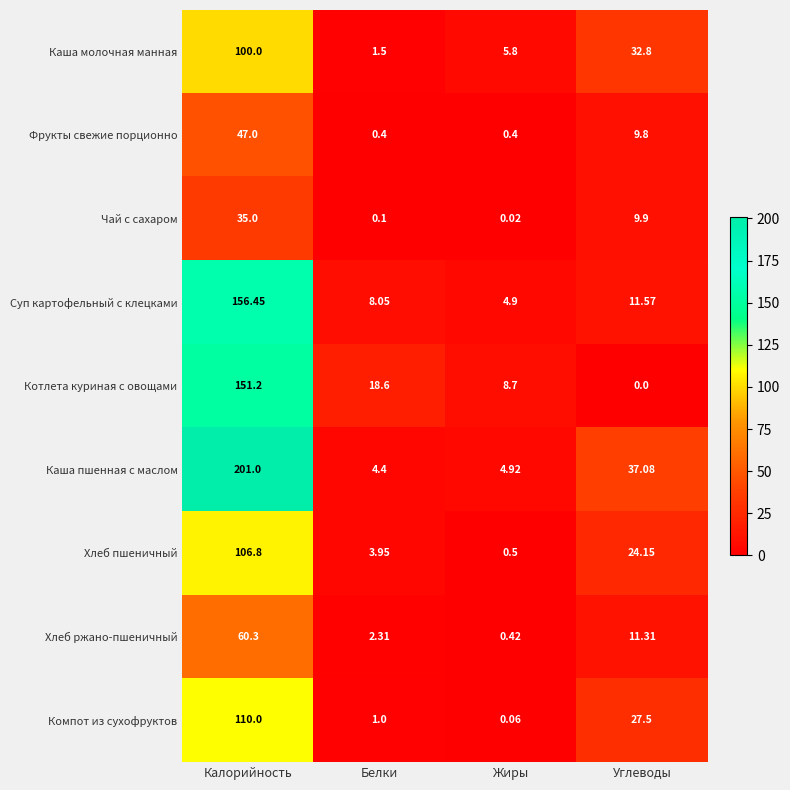

Which series changed the most between Белки and Углеводы?

Каша пшенная с маслом